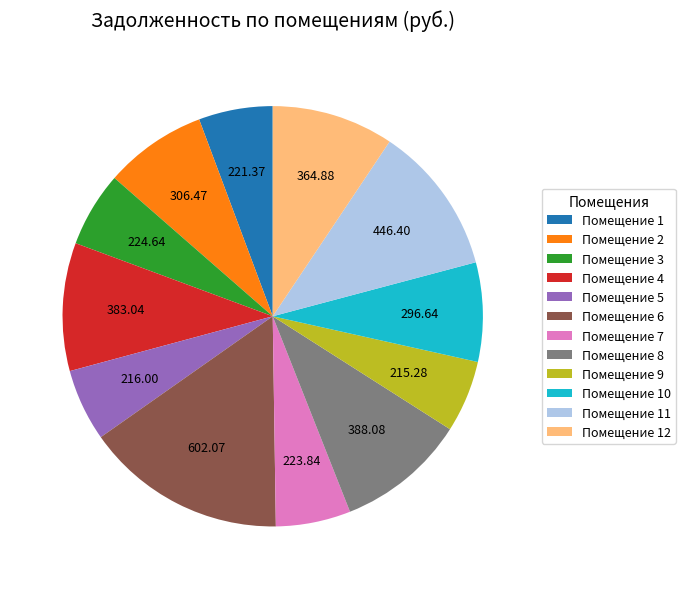

Between Помещение 12 and Помещение 3, which is larger?

Помещение 12